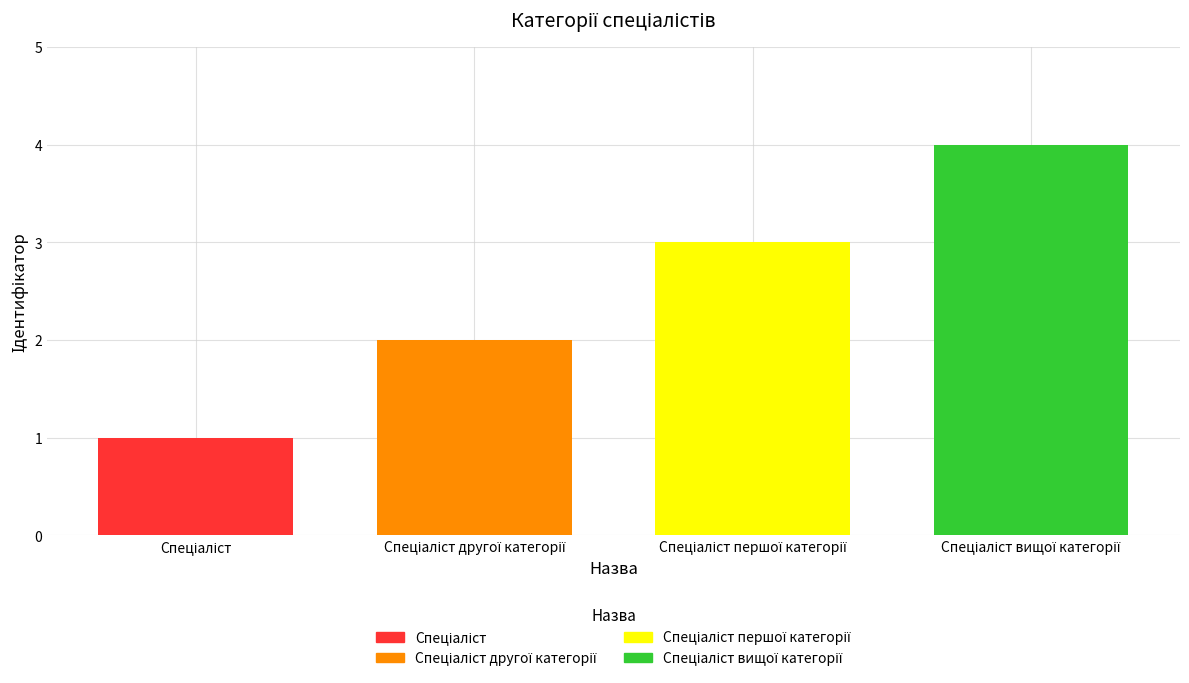

What is the maximum value shown in the chart?

4